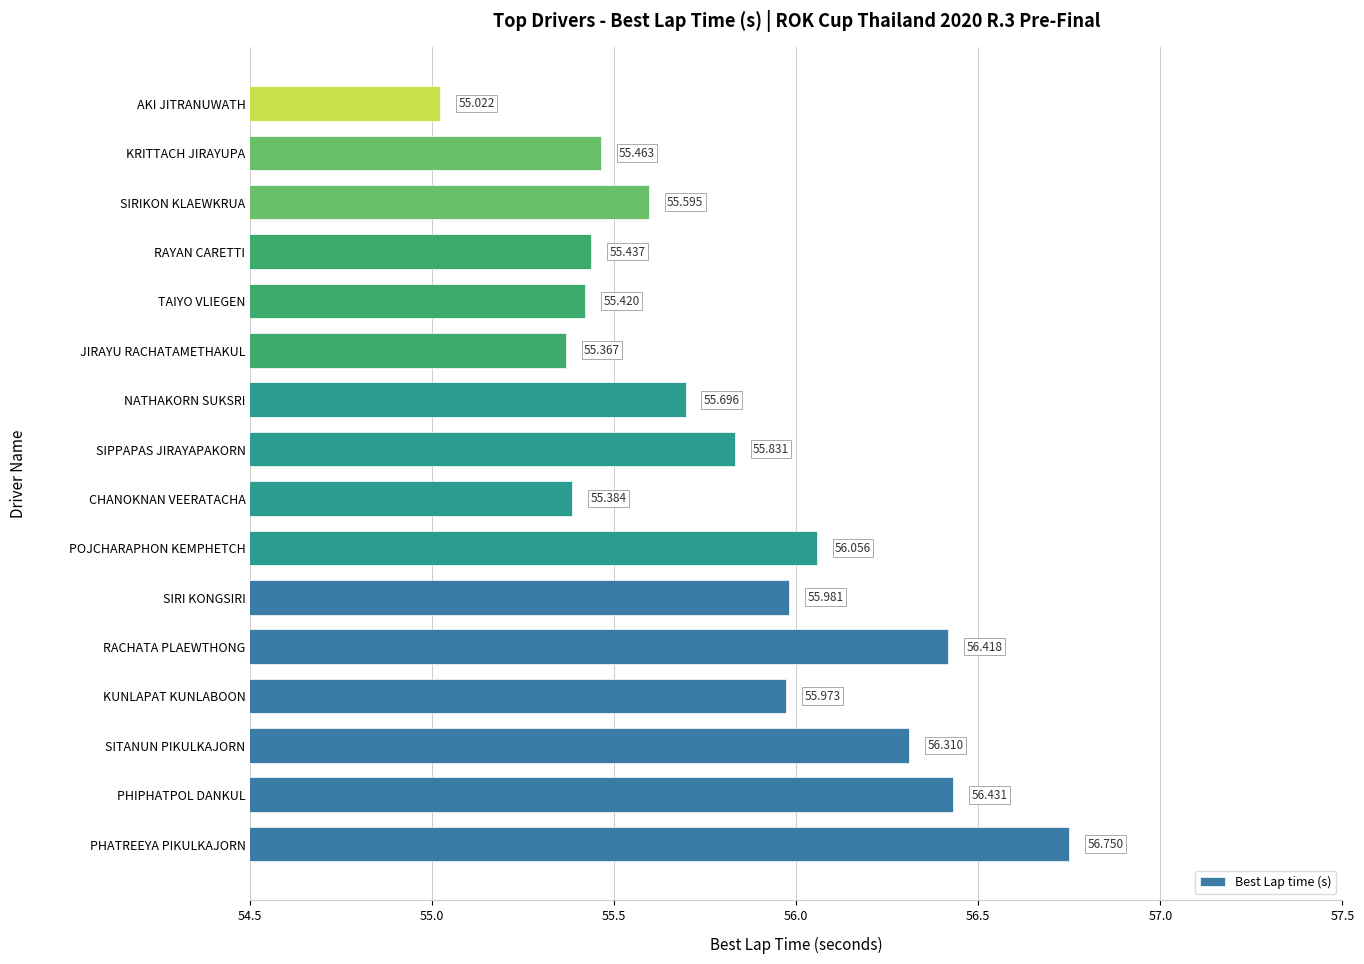

Which has a higher value, SITANUN PIKULKAJORN or JIRAYU RACHATAMETHAKUL?

SITANUN PIKULKAJORN